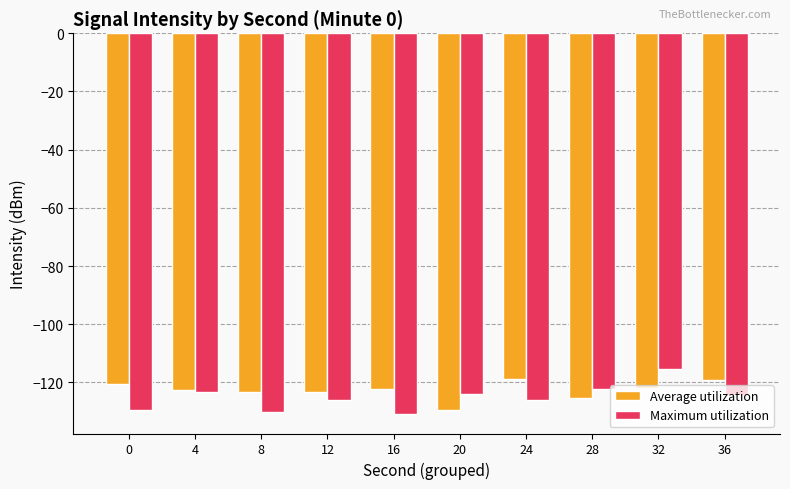

Which series has the widest spread of values?

Maximum utilization